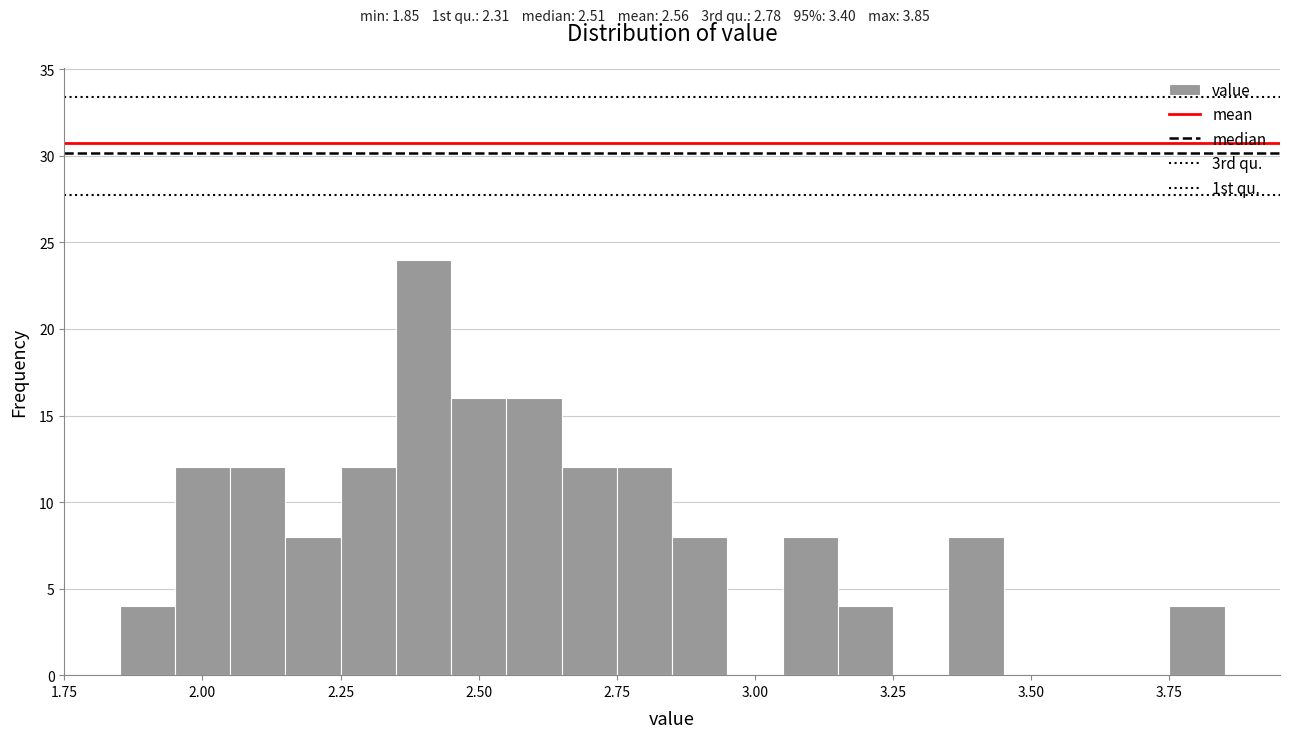

Read against the x-axis, roughly where is the centre of the tallest bar?

2.40